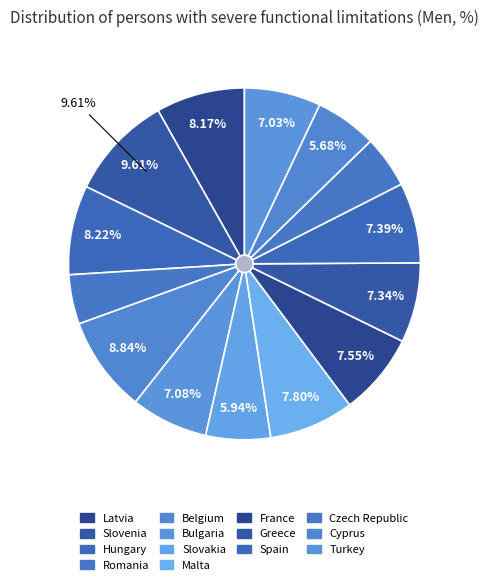

Do Romania and Hungary together represent more than half of the pie?

No